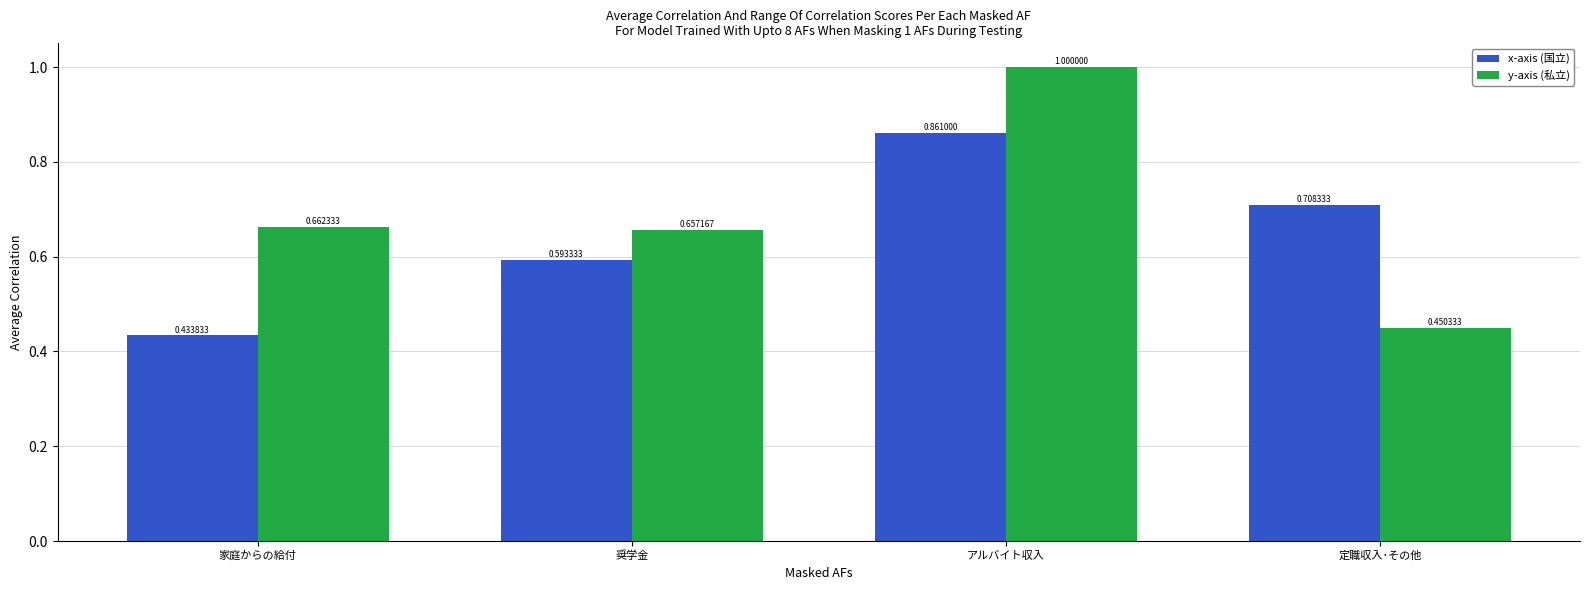

Rank the series at 家庭からの給付 from lowest to highest value.

x-axis (国立), y-axis (私立)